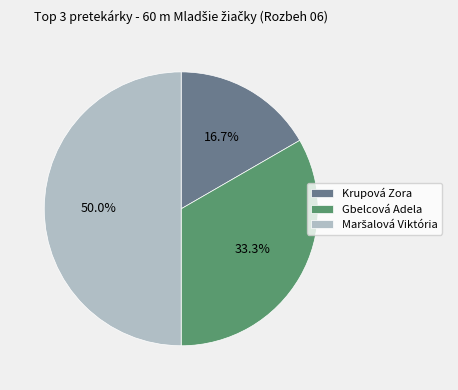

To the nearest percent, what portion does Krupová Zora represent?

17%